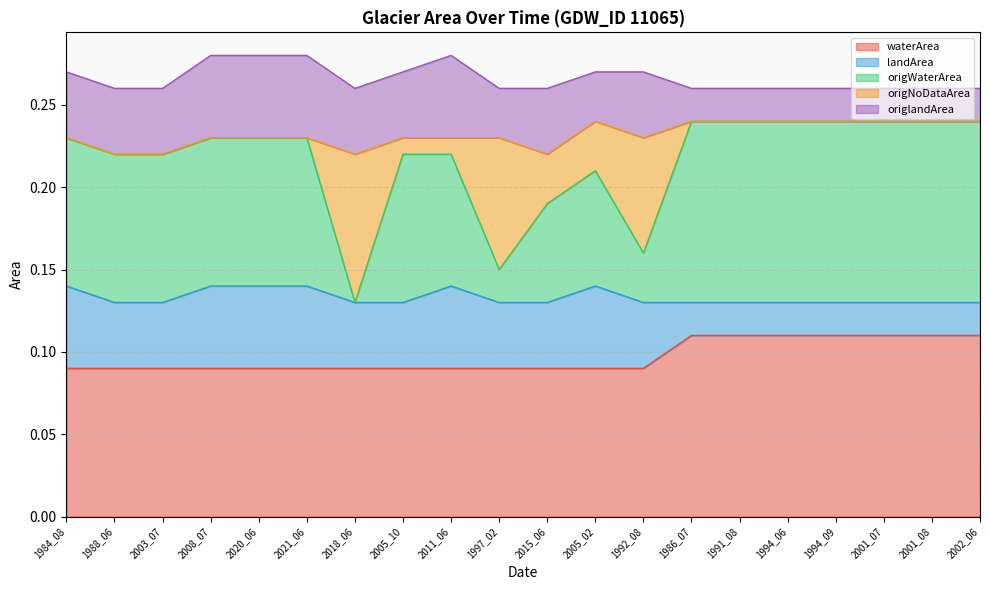

What is the difference between the maximum and minimum values in the origNoDataArea series?

0.1